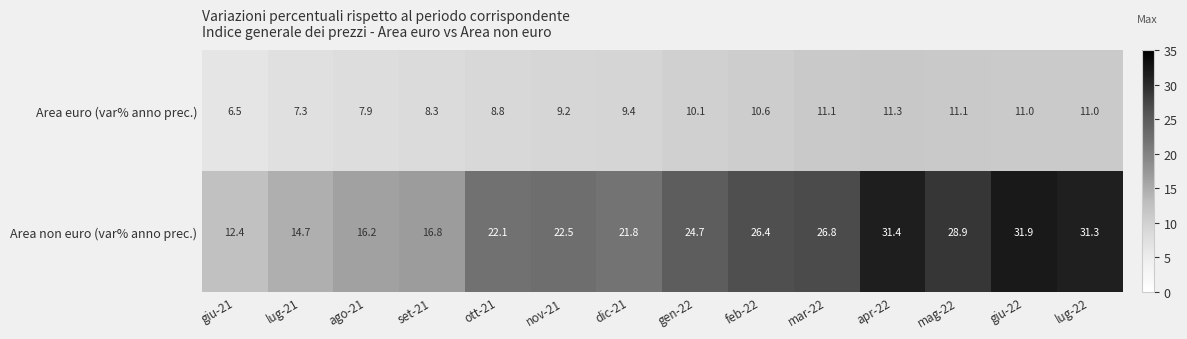

Read the Area euro (var% anno prec.) value at nov-21.

9.2